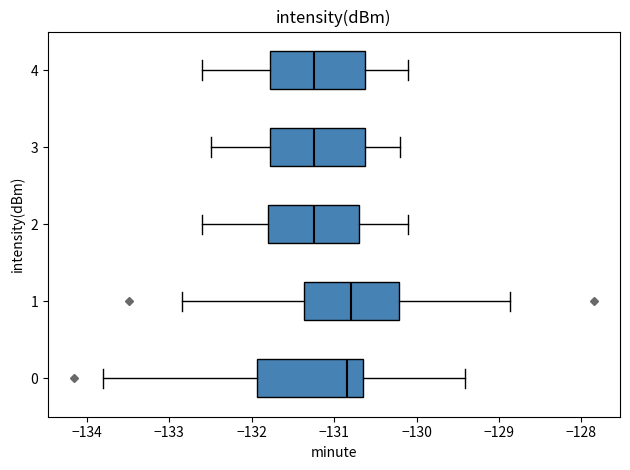

Where does the median line of the box at y = 0 sit on the x-axis? The values are not printed on the chart, so give them approximately, as read against the axis.

-130.8